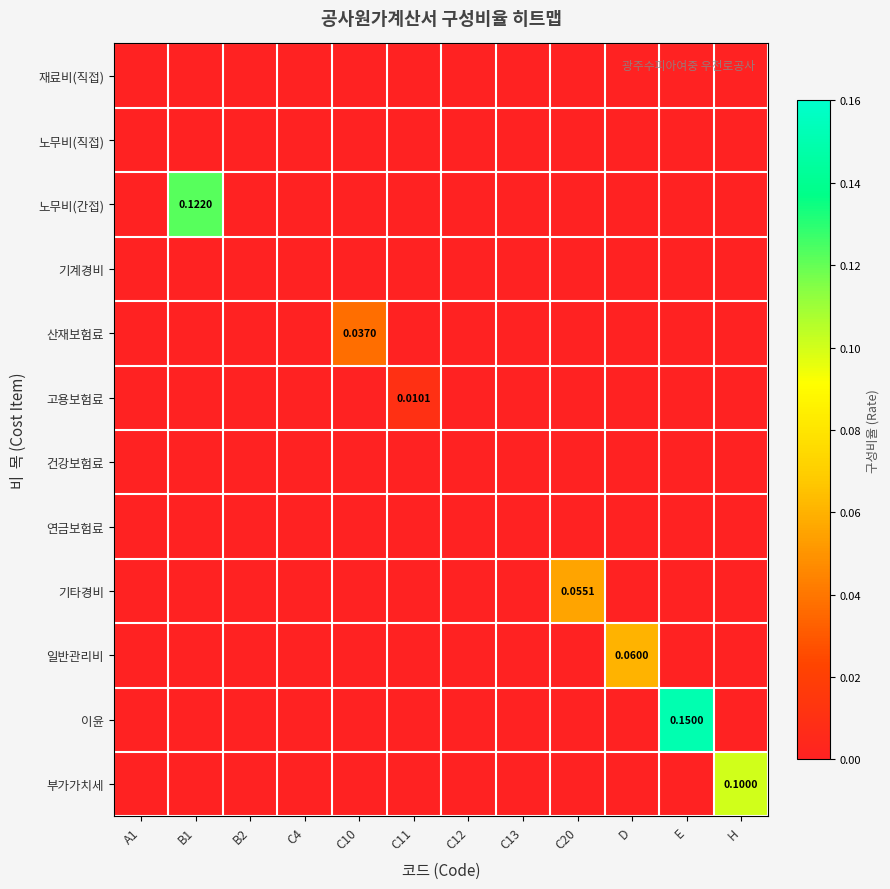

What is the total value across all series at H?

0.1